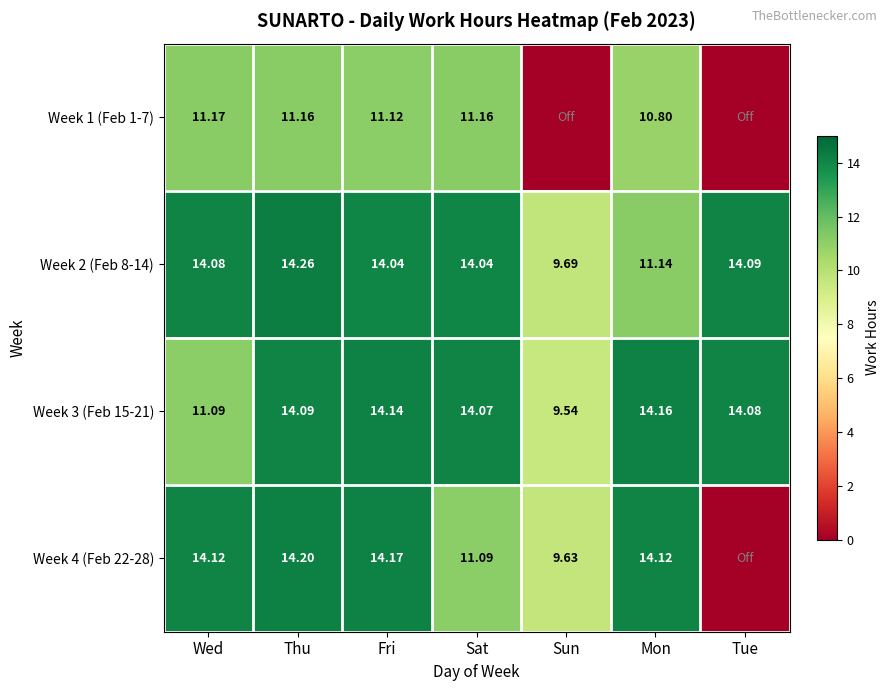

Where is Week 2 (Feb 8-14) nearest to the value 11?

Mon